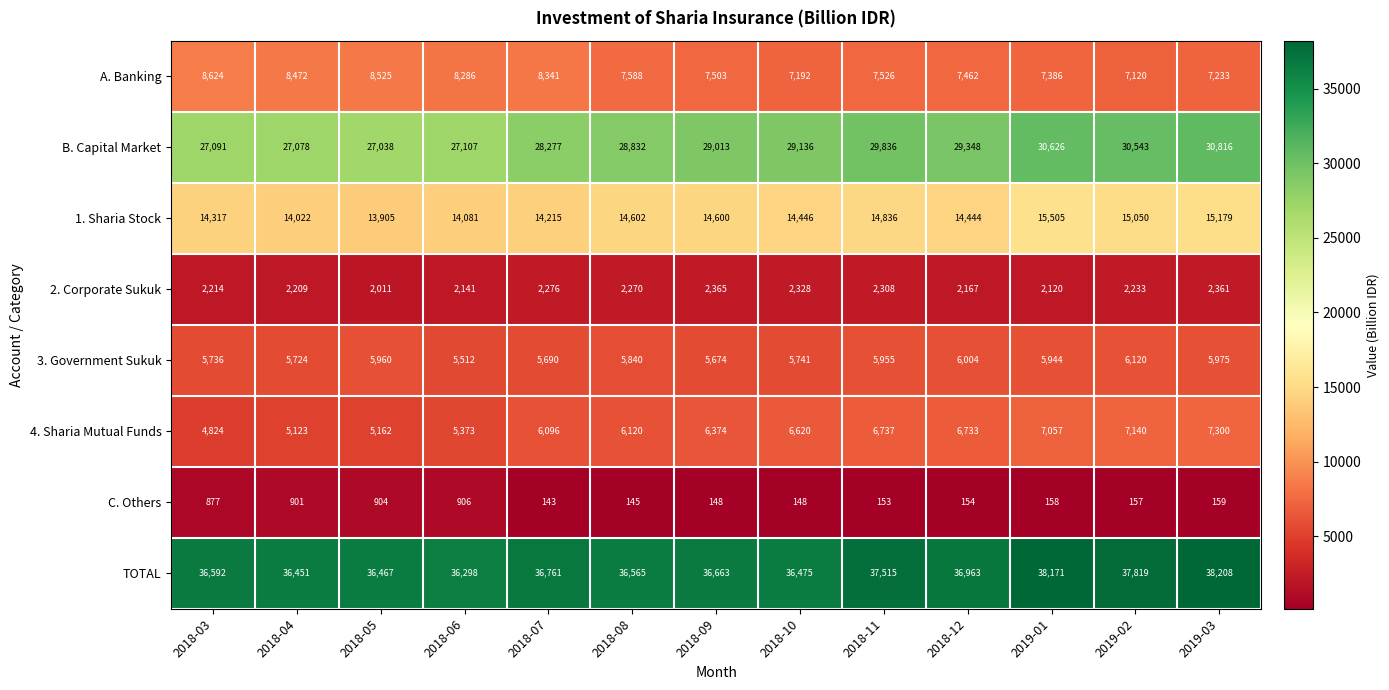

What is the difference between the highest and lowest values at 2019-01?

38013